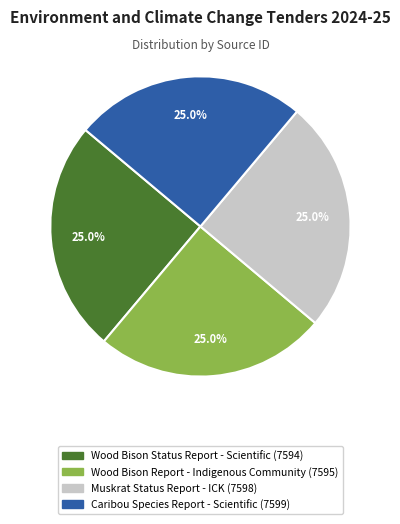

Is there any slice that represents more than half of the pie?

No